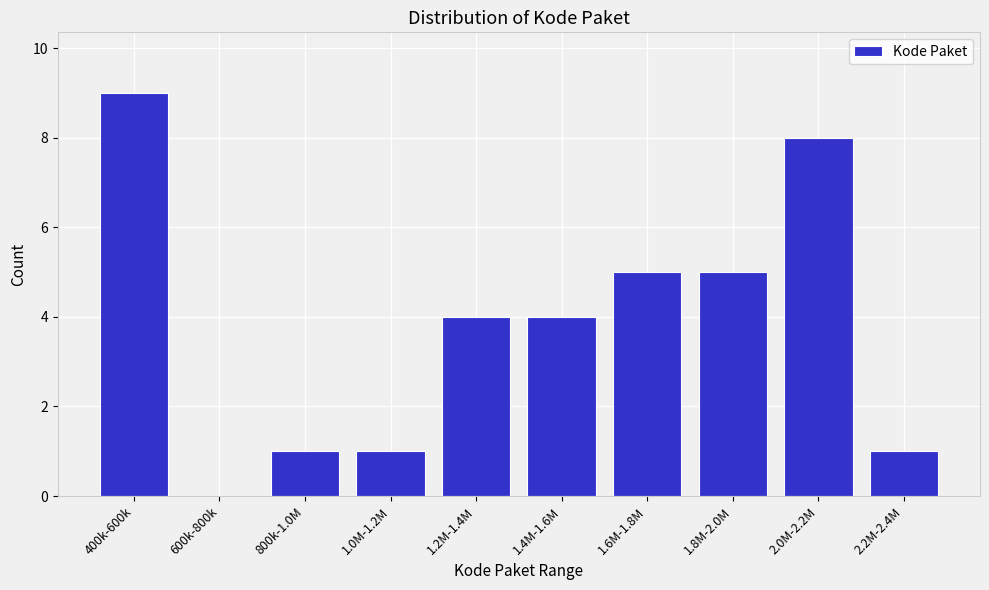

Reading left to right, extract all data points from this chart.

400k-600k=9	600k-800k=0	800k-1.0M=1	1.0M-1.2M=1	1.2M-1.4M=4	1.4M-1.6M=4	1.6M-1.8M=5	1.8M-2.0M=5	2.0M-2.2M=8	2.2M-2.4M=1